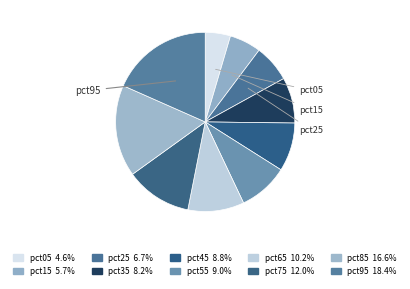

Rank the categories by value from lowest to highest.

pct05, pct15, pct25, pct35, pct45, pct55, pct65, pct75, pct85, pct95